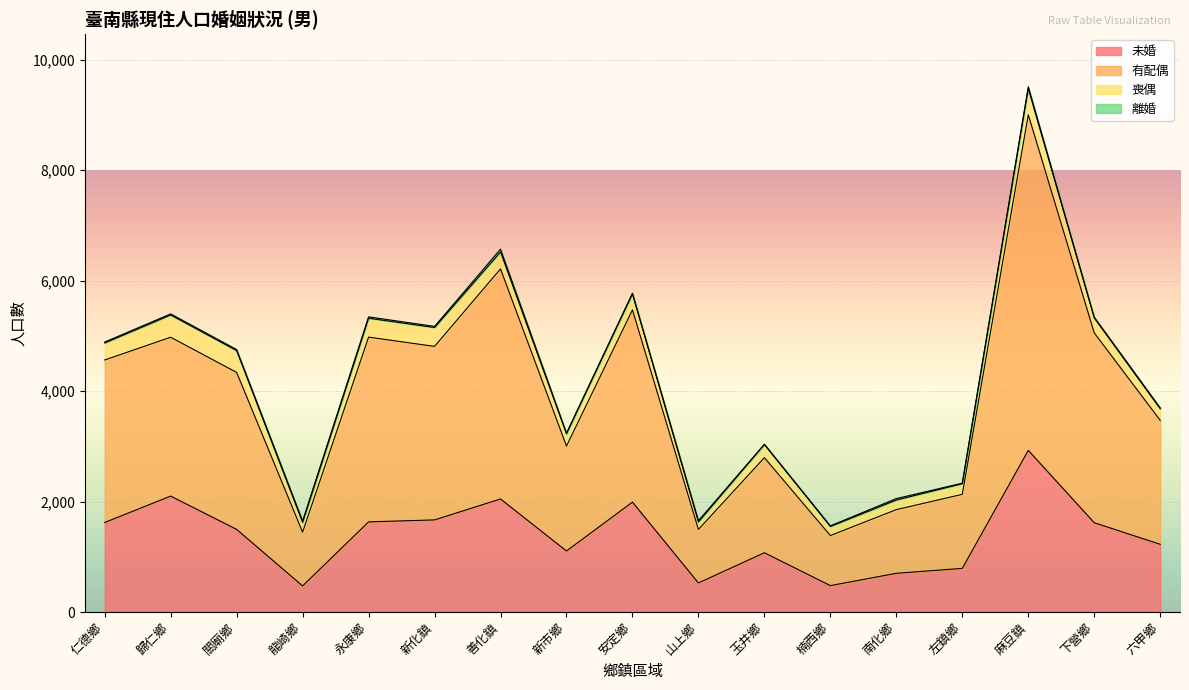

Between 永康鄉 and 善化鎮, which series saw the biggest shift?

有配偶